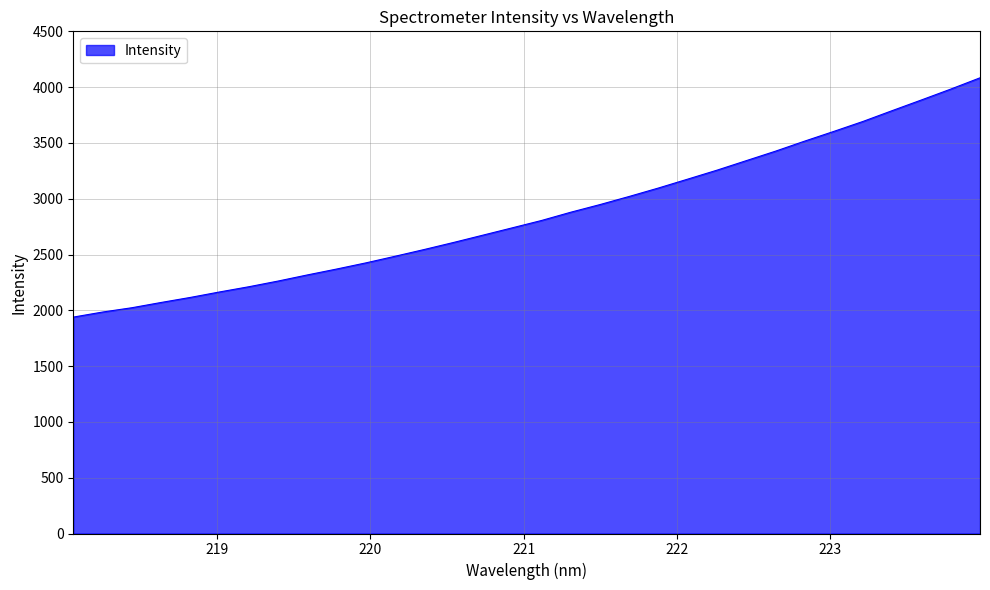

What is the difference between the maximum and minimum values?

2144.3